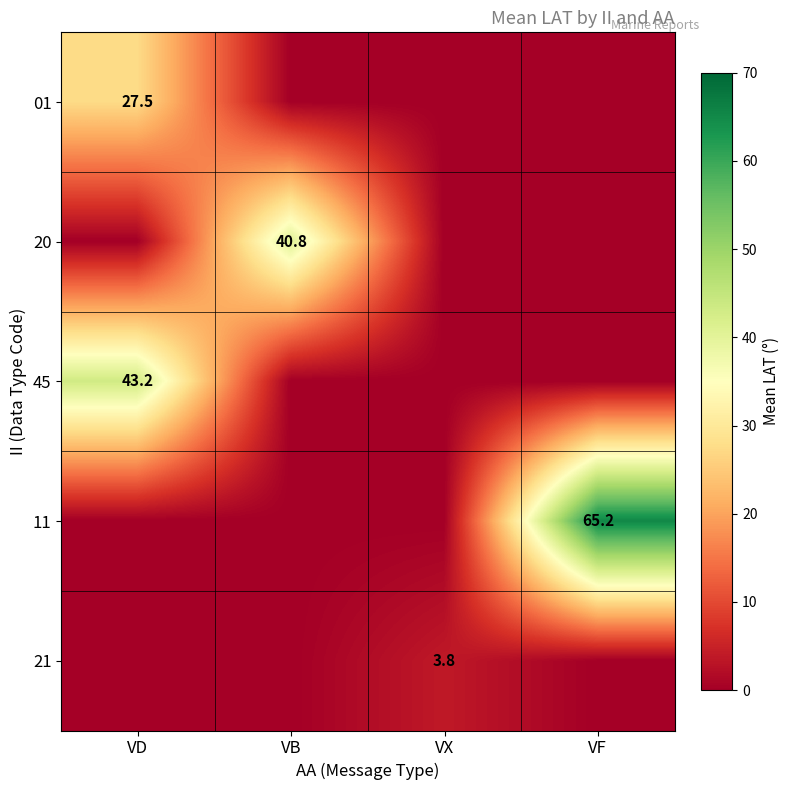

The value of 11 at VF is 102.3. True or false?

False